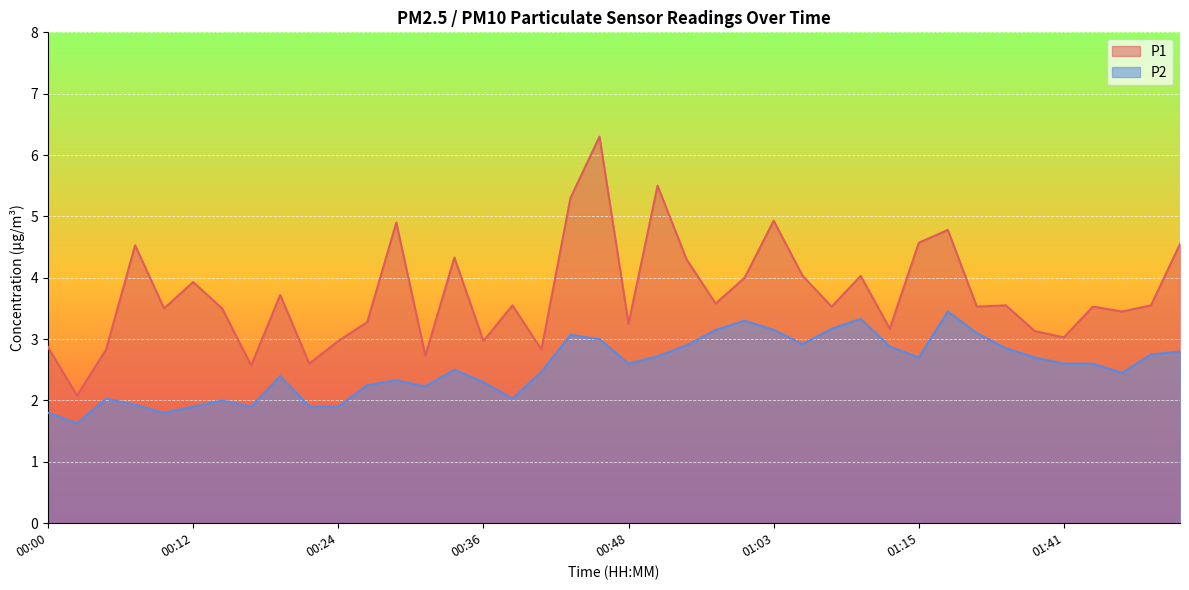

Where is P2 nearest to the value 2?

00:14